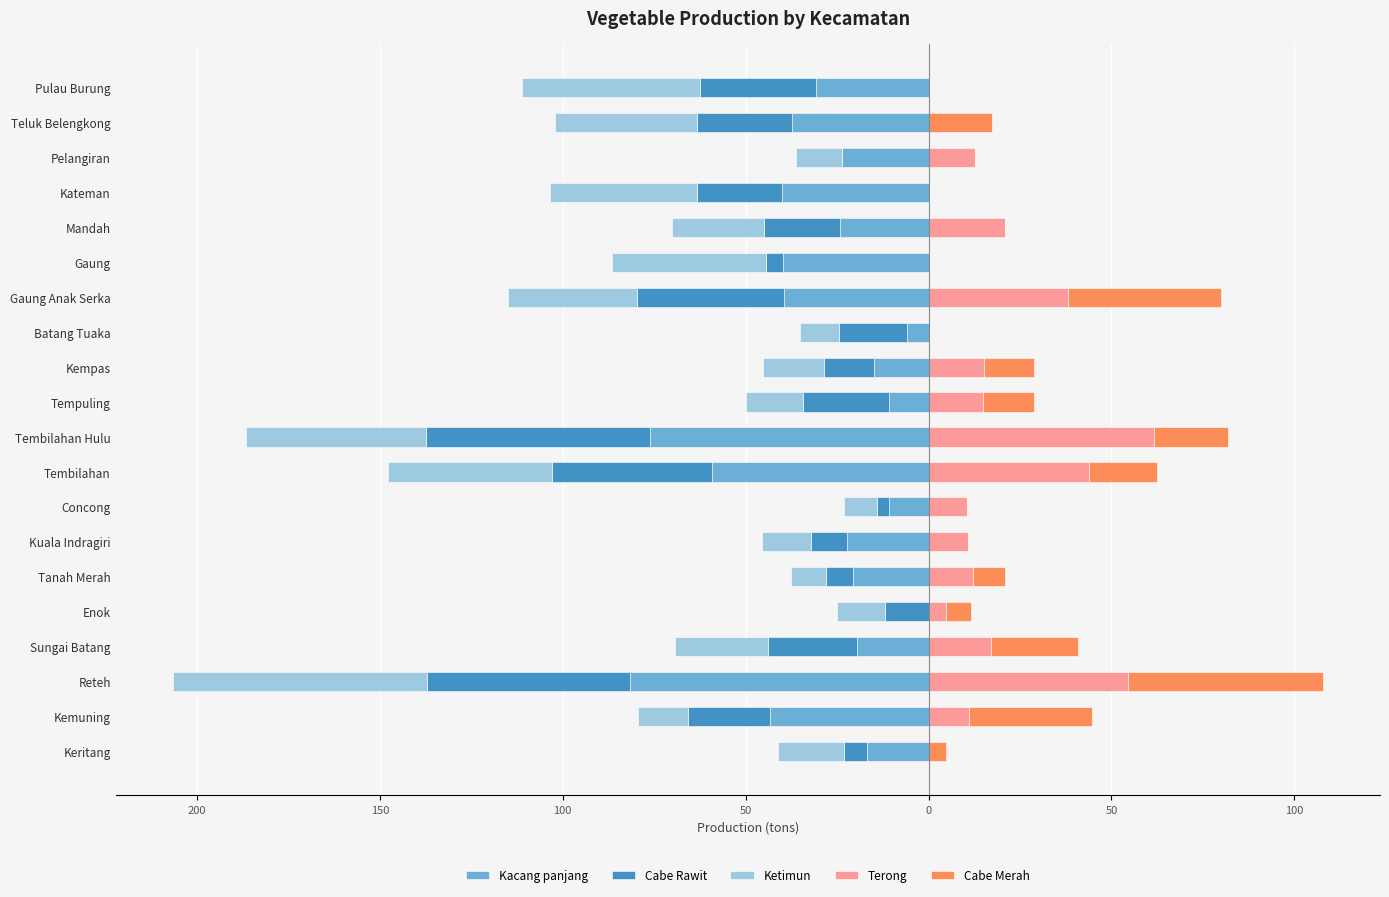

What is the lowest value of the Cabe Rawit series?

-61.4